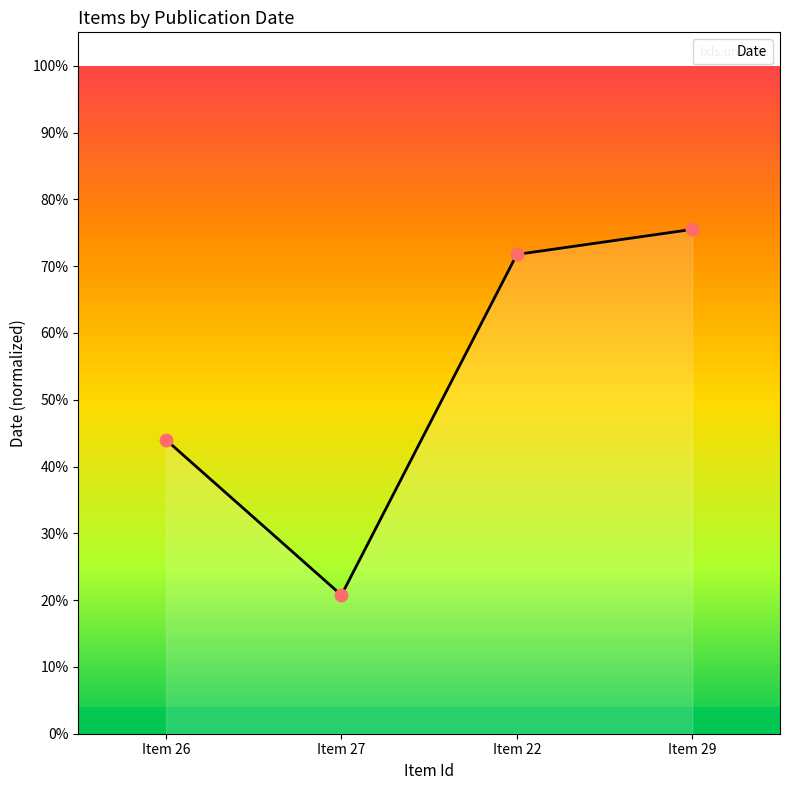

What is the lowest value of the Date series?

20.9